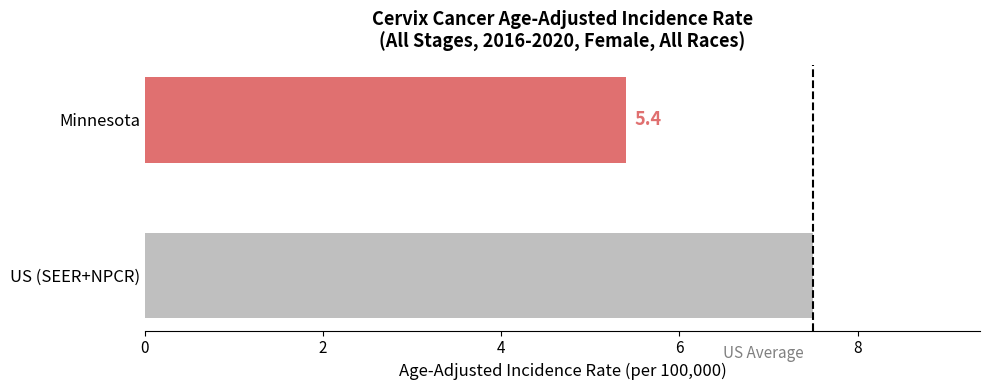

Rank the categories by value from lowest to highest.

Minnesota, US (SEER+NPCR)